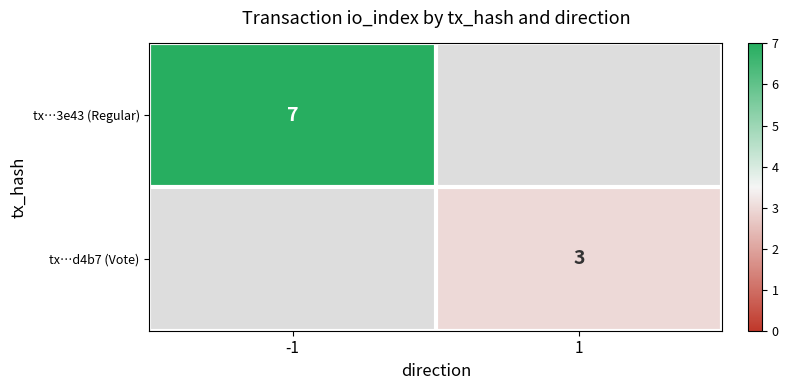

Is the value of tx…d4b7 (Vote) at 1 greater than the value of tx…3e43 (Regular) at -1?

No